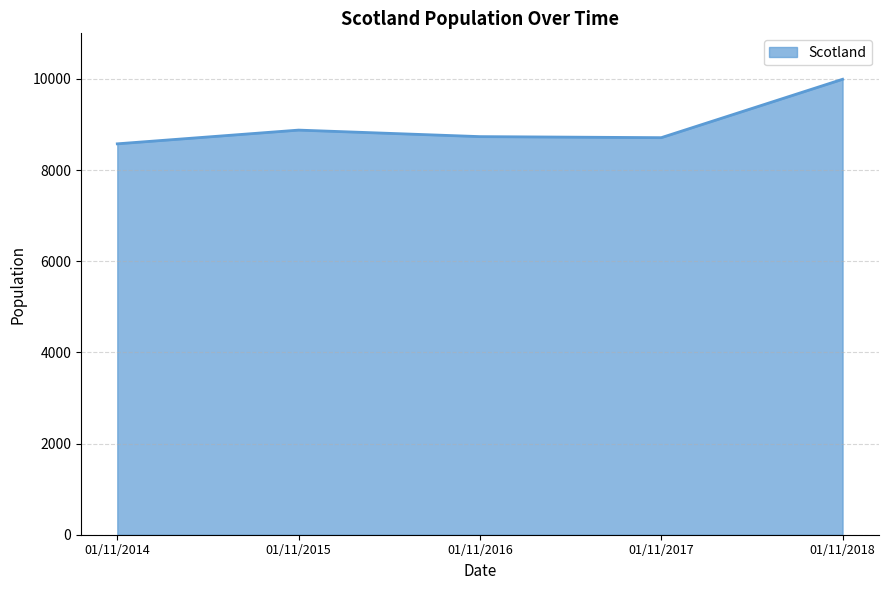

How many interior local valleys (lower than both neighbors) does the data have?

1